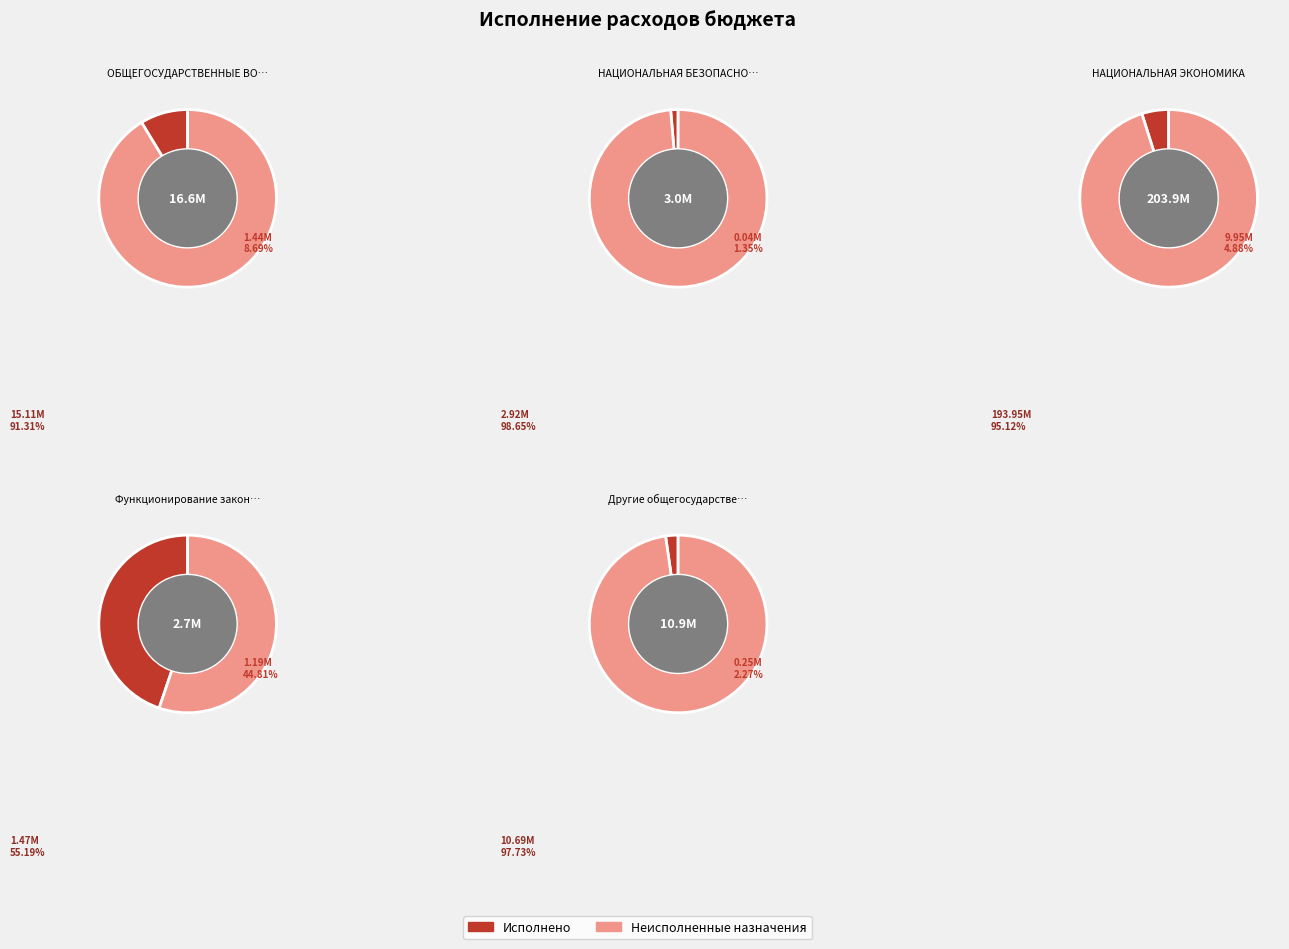

To the nearest percent, what percentage of the pie is НАЦИОНАЛЬНАЯ ЭКОНОМИКА?

77%